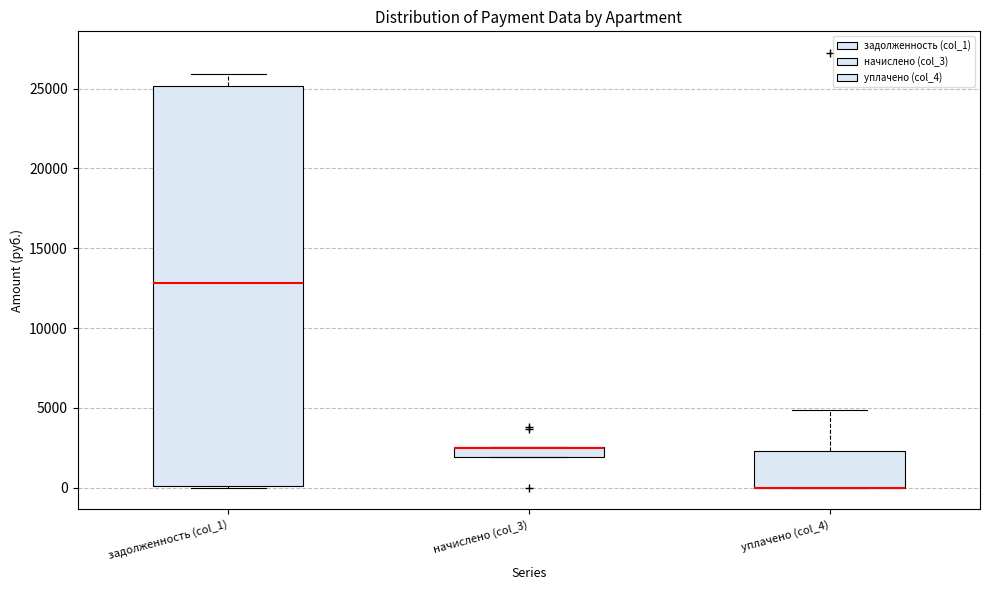

Where is the lower edge of the box for начислено (col_3) on the y-axis? The values are not printed on the chart, so give them approximately, as read against the axis.

2000